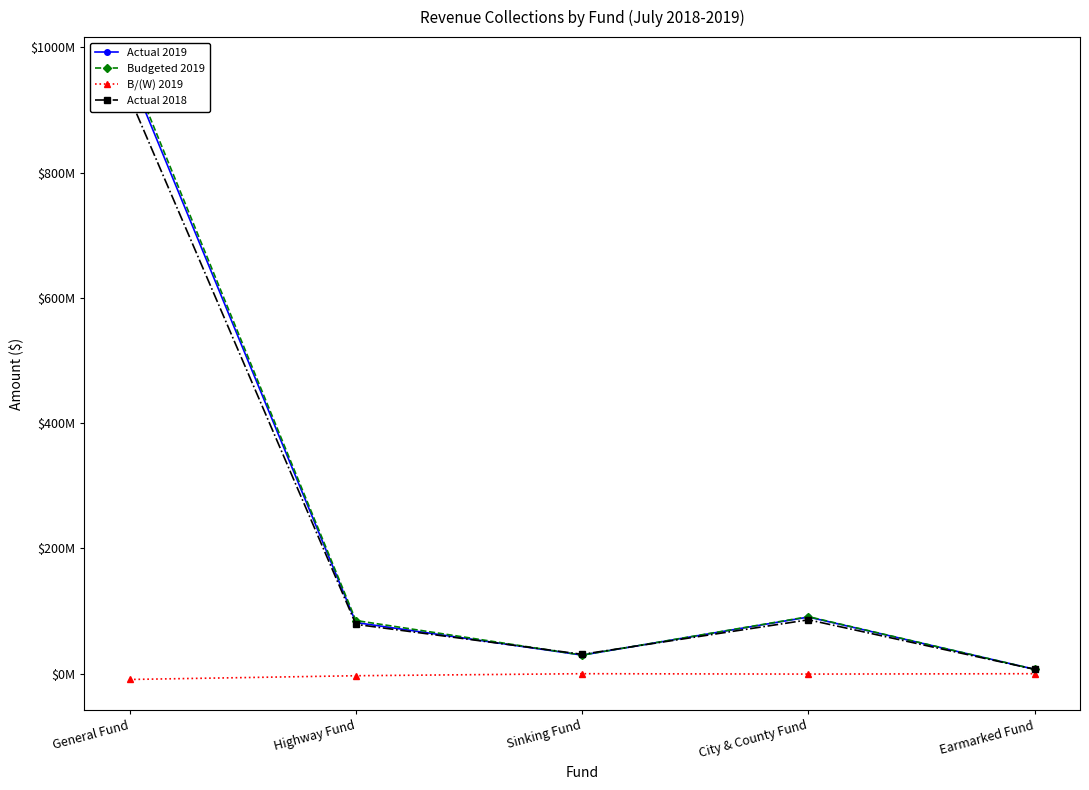

What are all the series names shown in the legend?

Actual 2019, Budgeted 2019, B/(W) 2019, Actual 2018